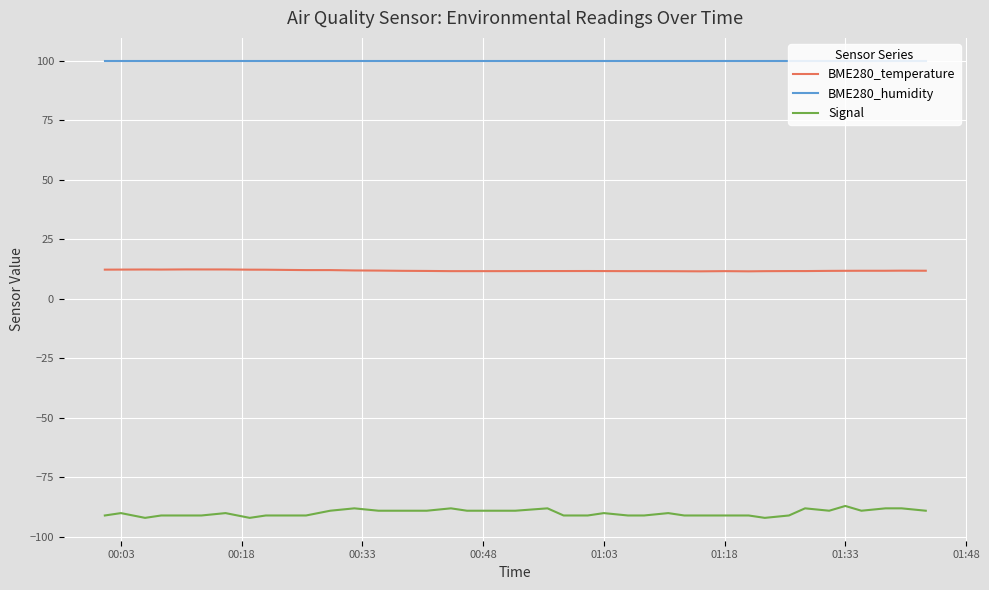

List the series in order of their peak value, highest first.

BME280_humidity, BME280_temperature, Signal